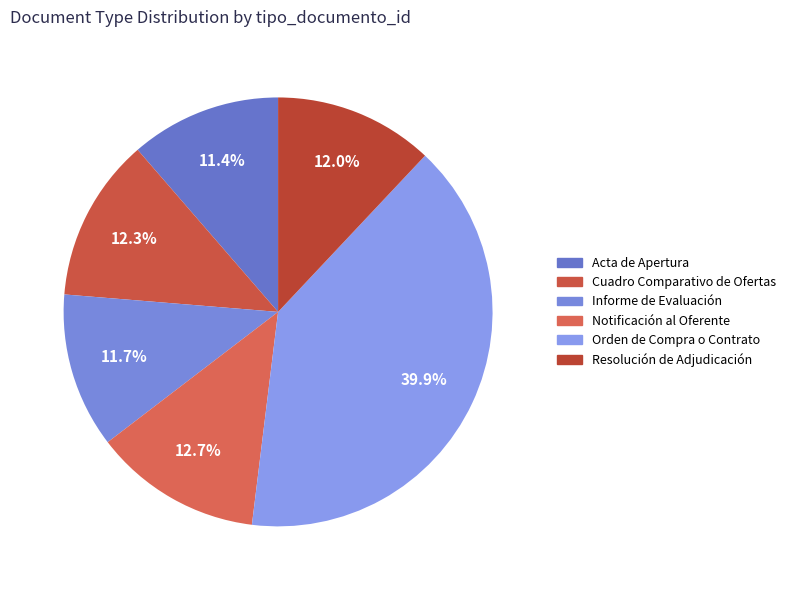

Combined, what portion of the pie is Acta de Apertura and Orden de Compra o Contrato?

51.3%